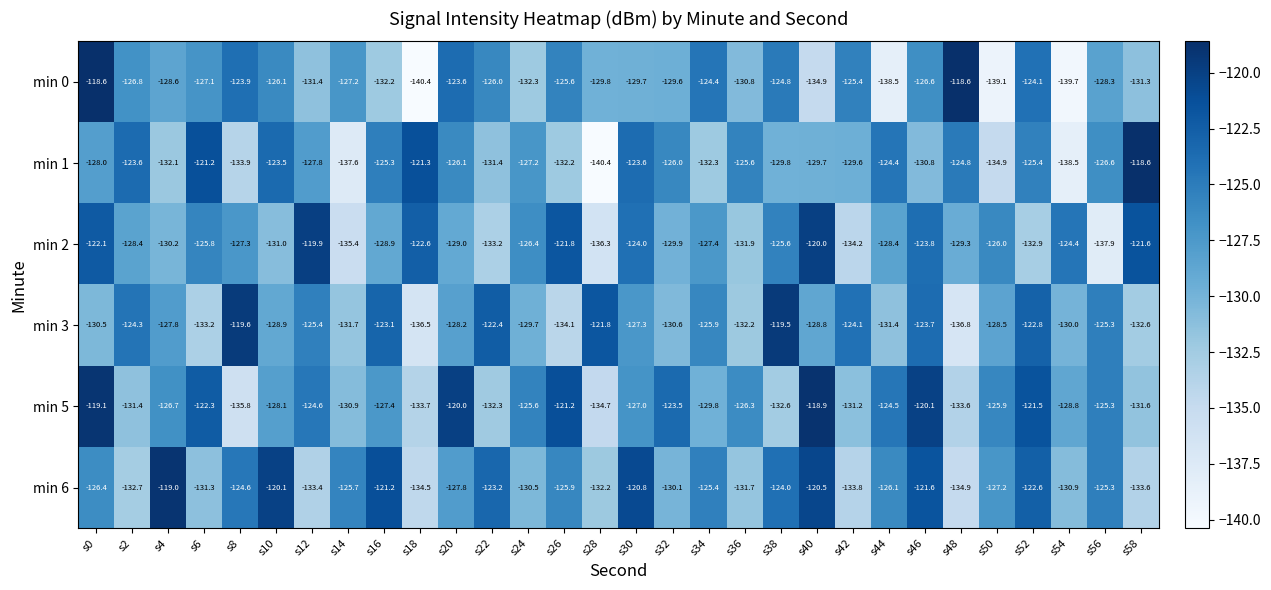

At how many categories does at least one series exceed -138?

30